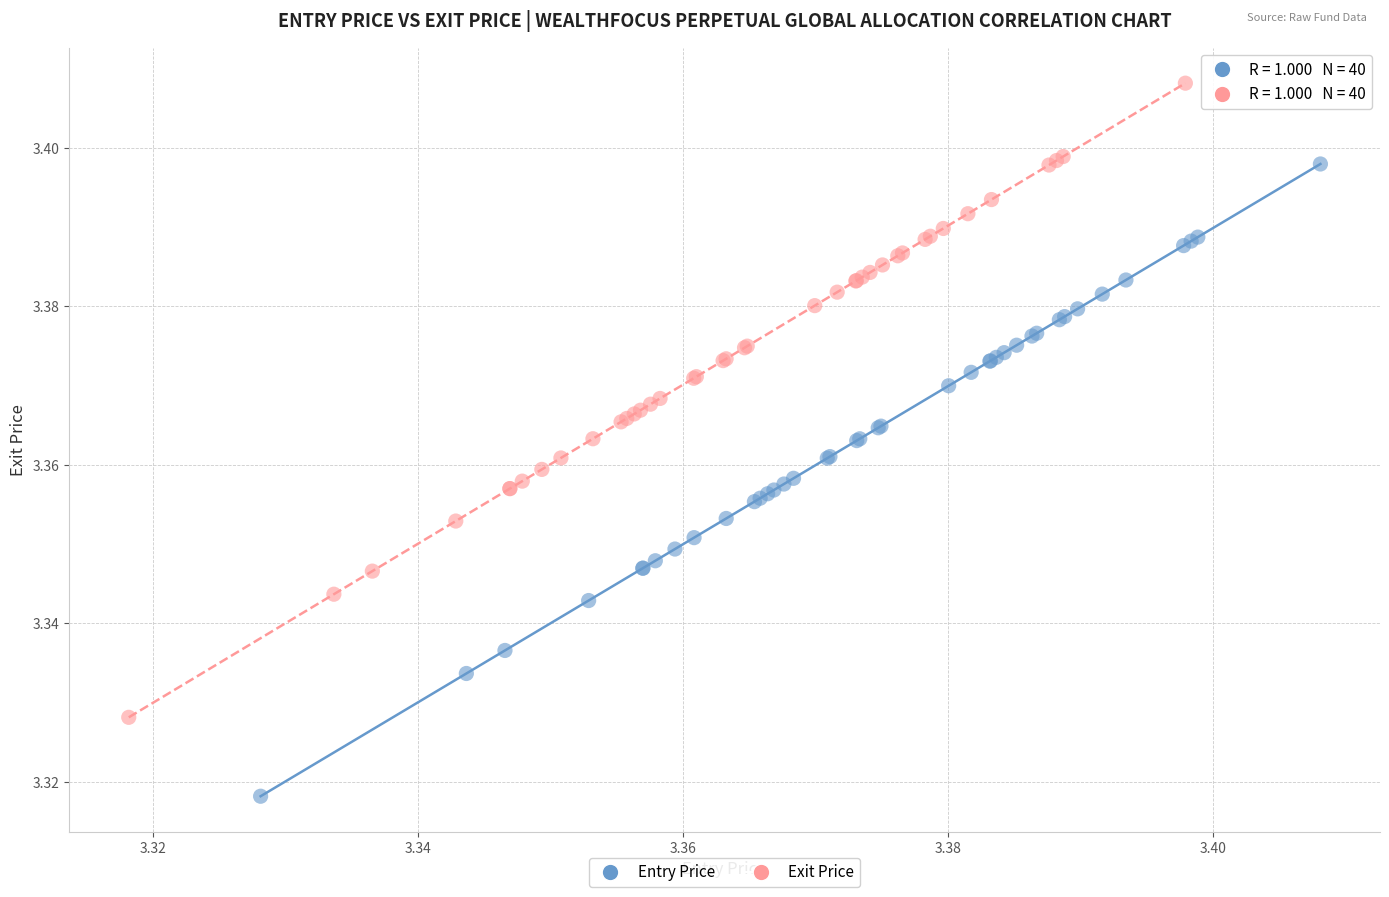

Which series has the widest spread of Y values?

Exit Price